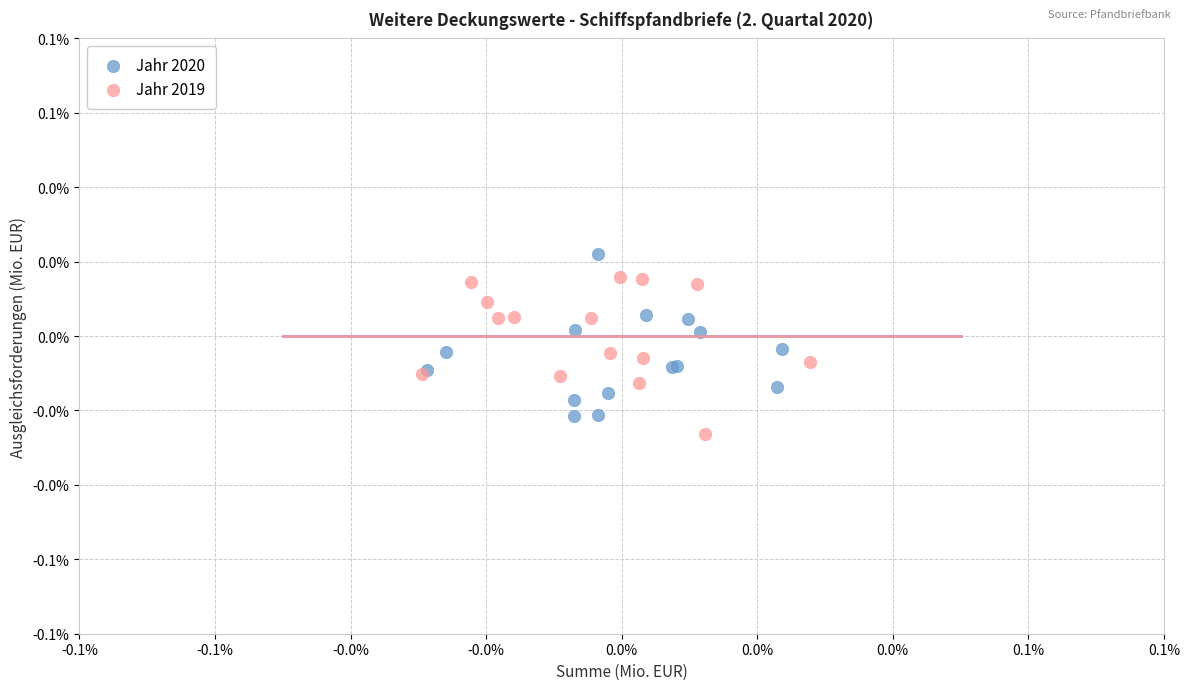

What are all the series names shown in the legend?

Jahr 2020, Jahr 2019